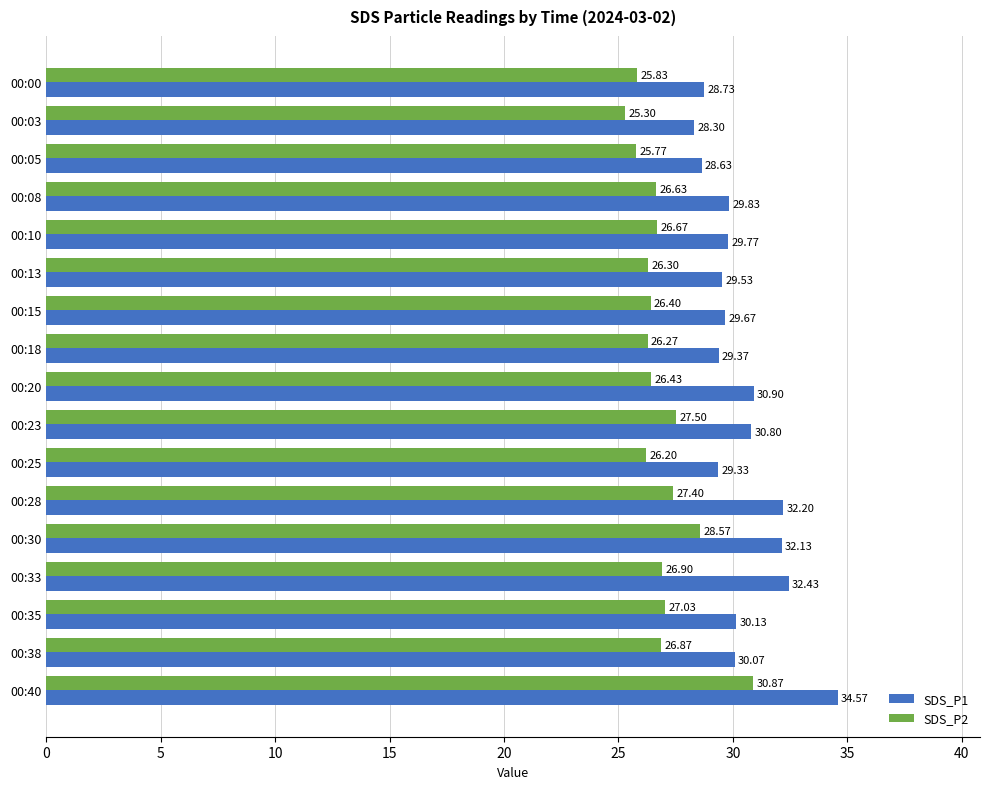

Between 00:05 and 00:15, which series saw the biggest shift?

SDS_P1